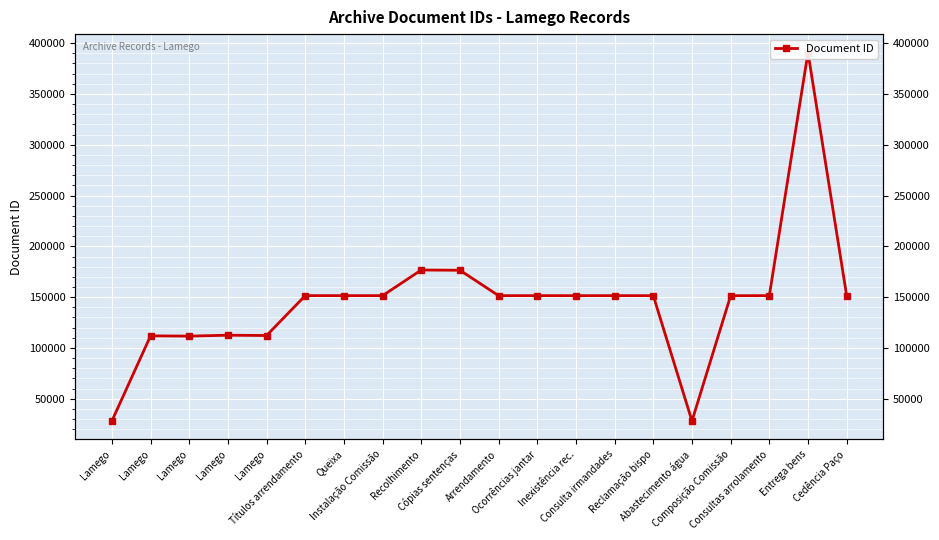

Reading right to left, what are all the values shown in this chart?

Cedência Paço=151450	Entrega bens=390680	Consultas arrolamento=151489	Composição Comissão=151439	Abastecimento água=28181	Reclamação bispo=151464	Consulta irmandades=151488	Inexistência rec.=151473	Ocorrências jantar=151482	Arrendamento=151480	Cópias sentenças=176473	Recolhimento=176734	Instalação Comissão=151479	Queixa=151487	Títulos arrendamento=151503	Lamego=112272	Lamego=112568	Lamego=111681	Lamego=111939	Lamego=28180